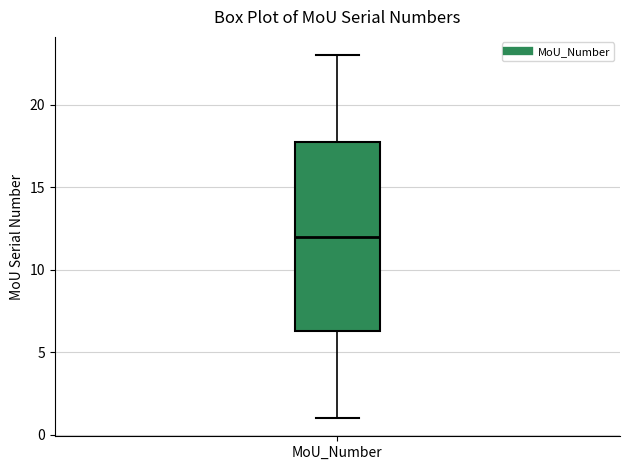

Transcribe this box plot: give where the median line is, the range the box spans, and where the two whiskers end, as read against the y-axis. The values are not printed on the chart, so give them approximately, as read against the axis.

median 12.0, box 6.5 to 18.0, whiskers 1.0 to 23.0